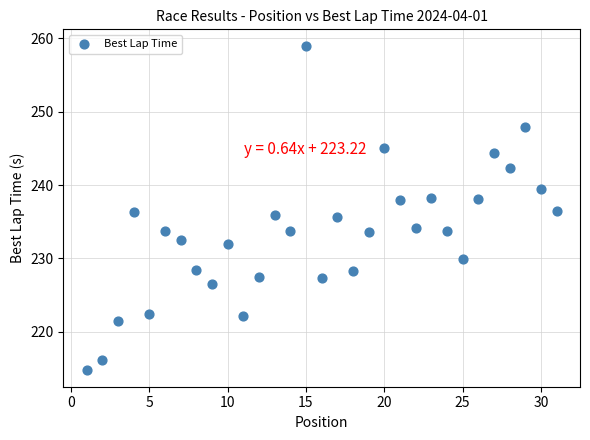

What is the range of X values (max minus min)?

30.0